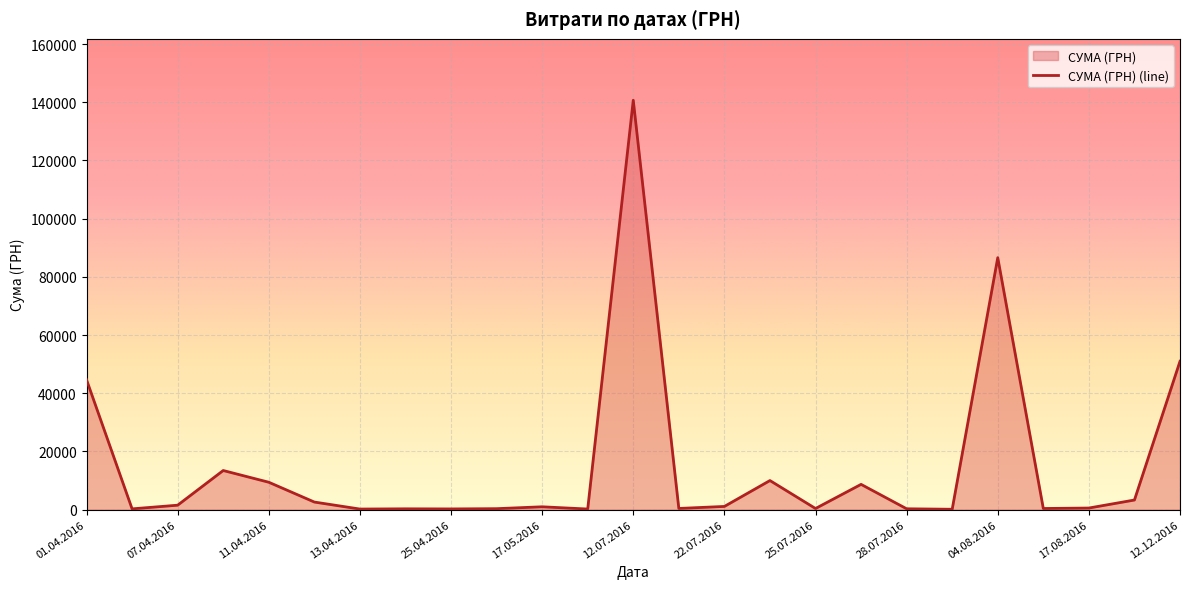

What is the smallest value displayed?

97.8